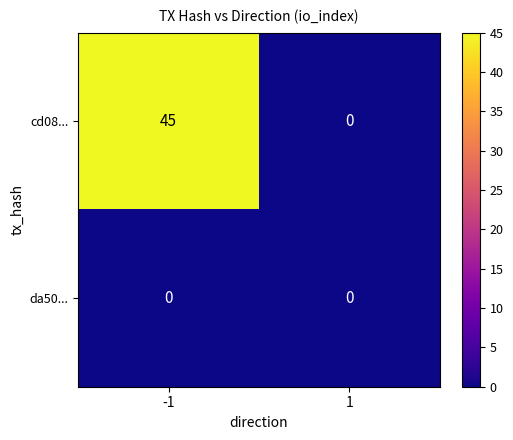

What is the greatest value displayed?

45